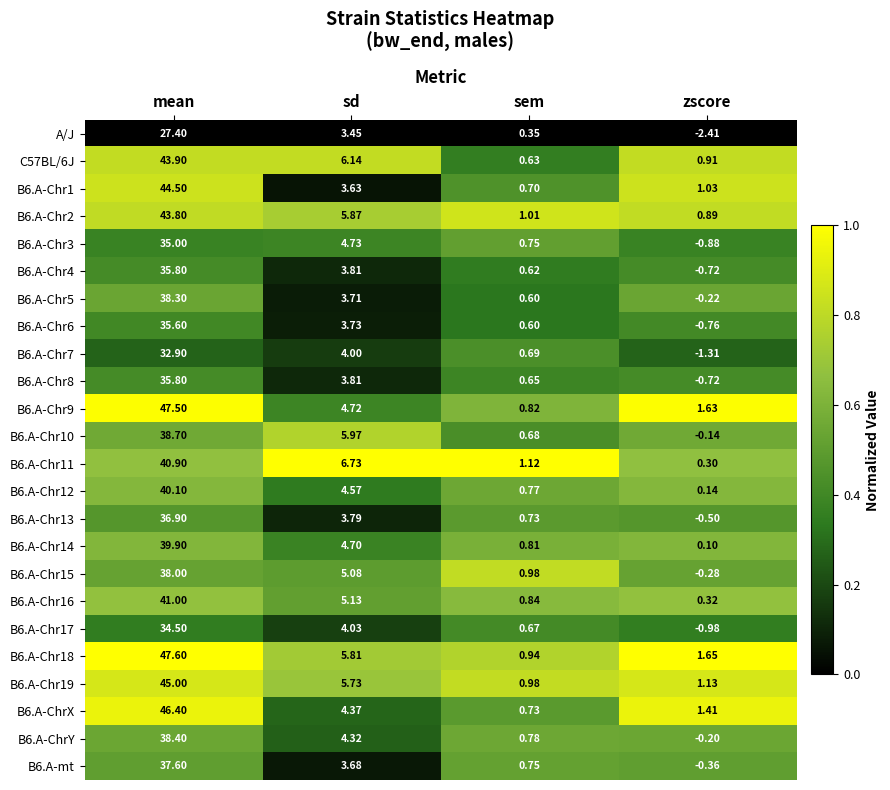

Which category has the highest value in the B6.A-Chr10 series?

mean